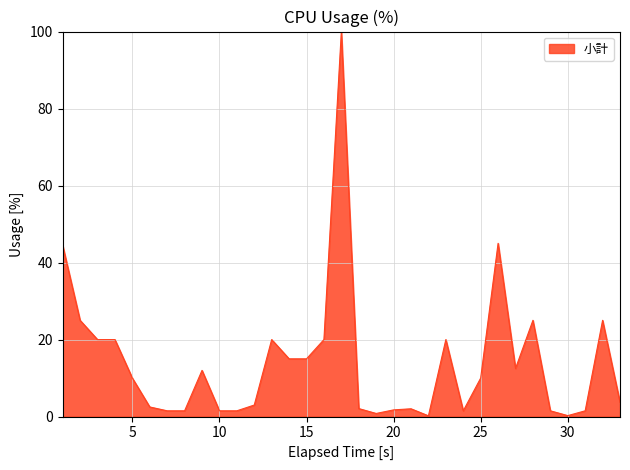

What is the difference between the maximum and minimum values?

99.8